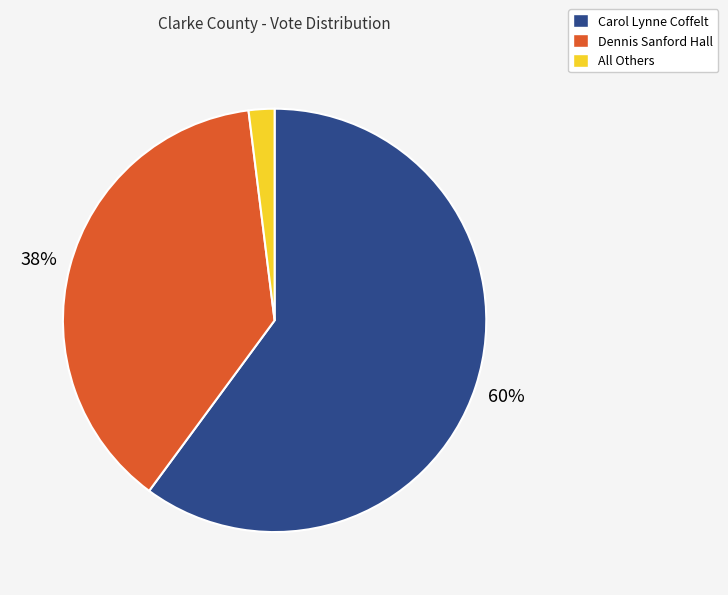

To the nearest percent, what is the difference between the Carol Lynne Coffelt and All Others slice percentages?

58%